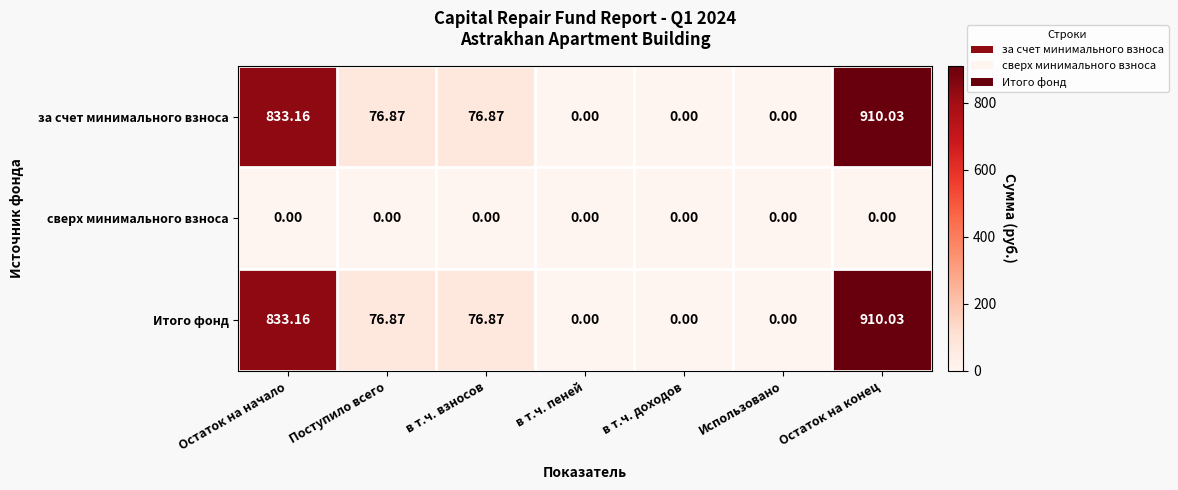

At which category is the sum across all series the highest?

Остаток на конец